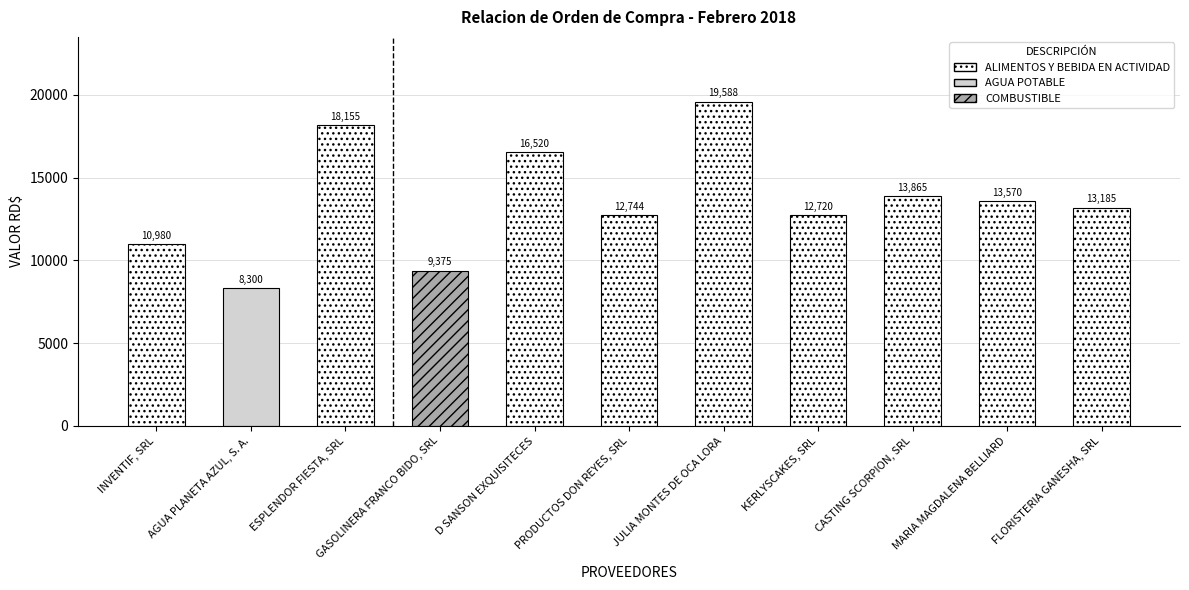

What is the average value?

13545.7